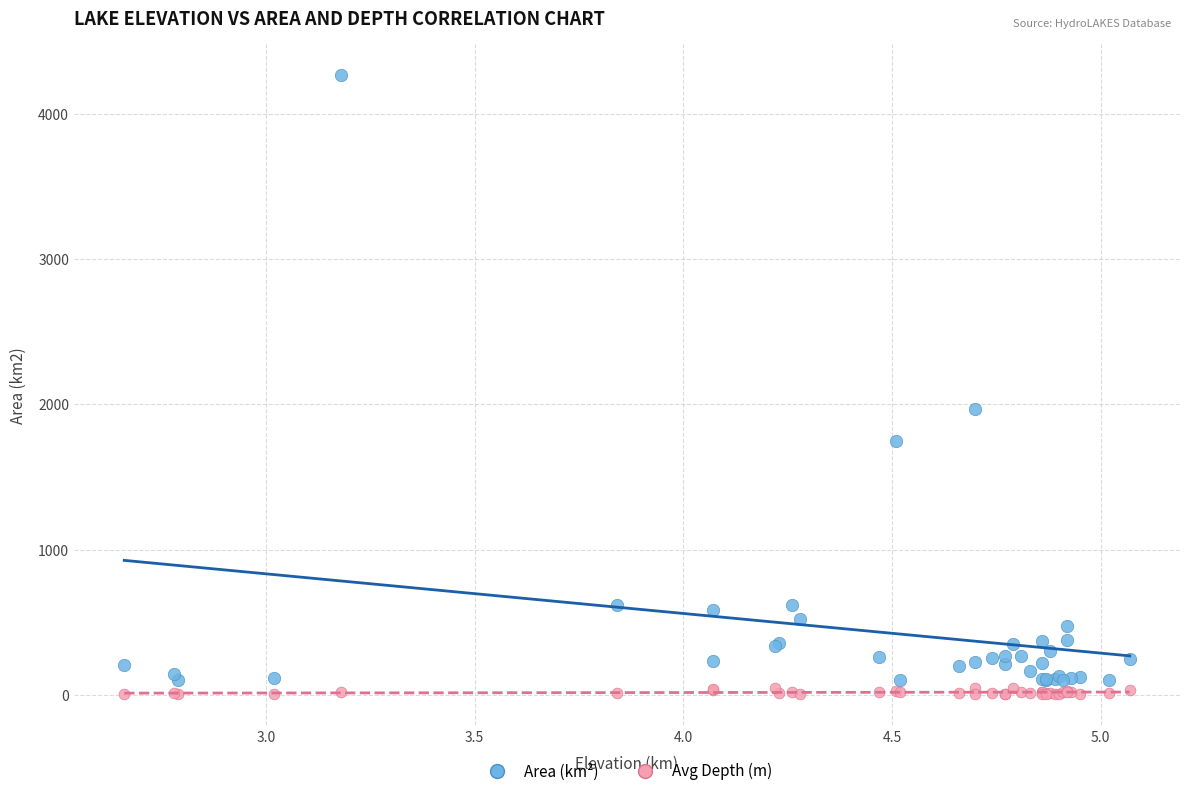

Across all series, what Y value is closest to 2134?

1963.8